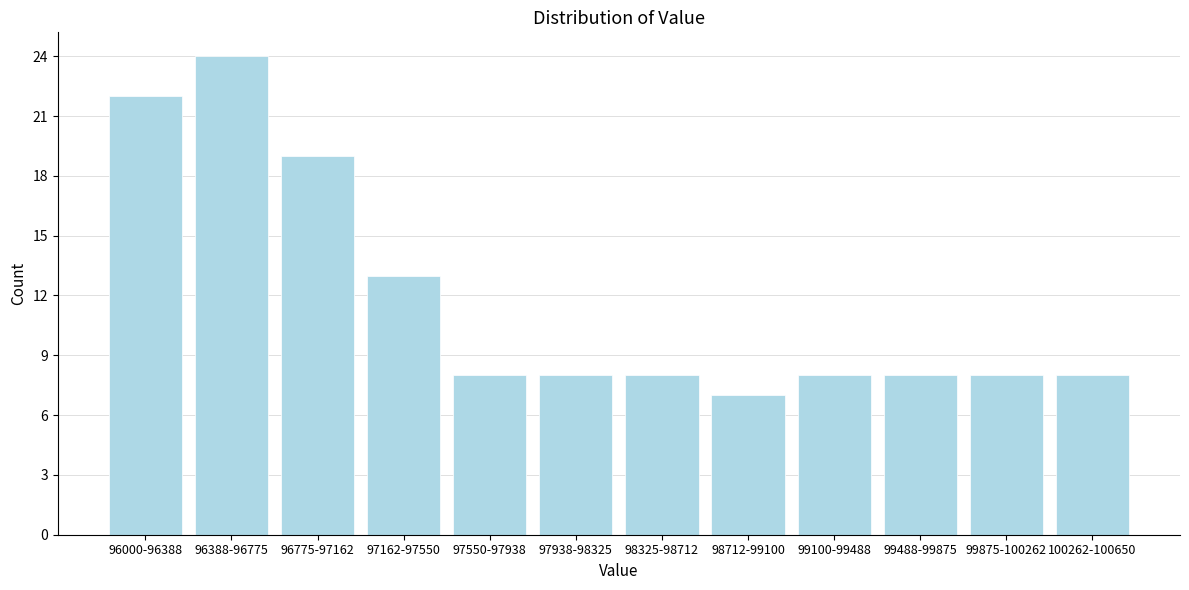

Reading left to right, list all the values displayed in this chart.

22	24	19	13	8	8	8	7	8	8	8	8